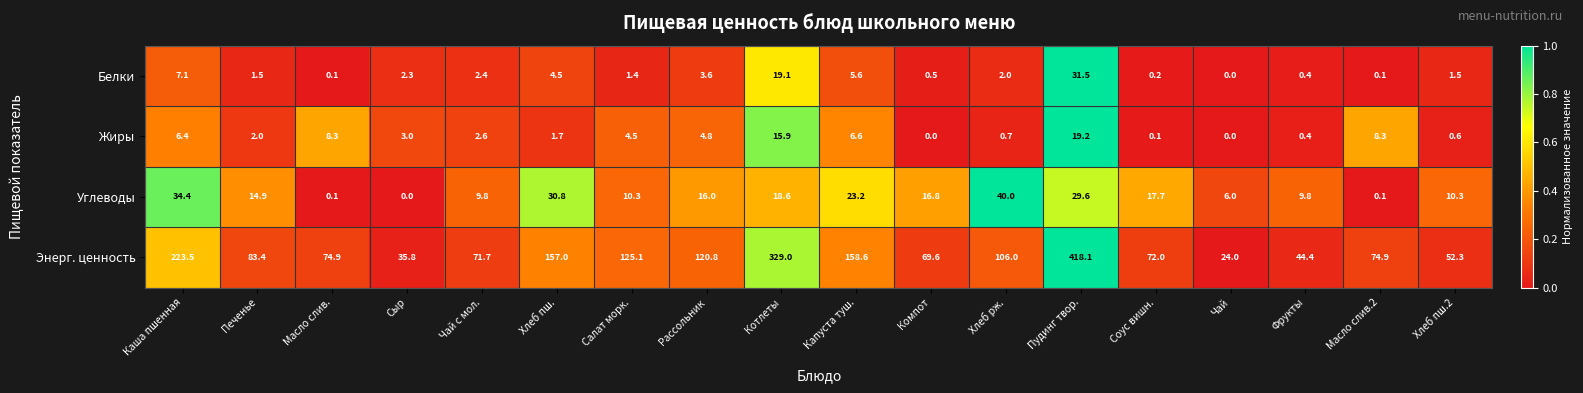

Which series has the largest total across all categories?

Энерг. ценность